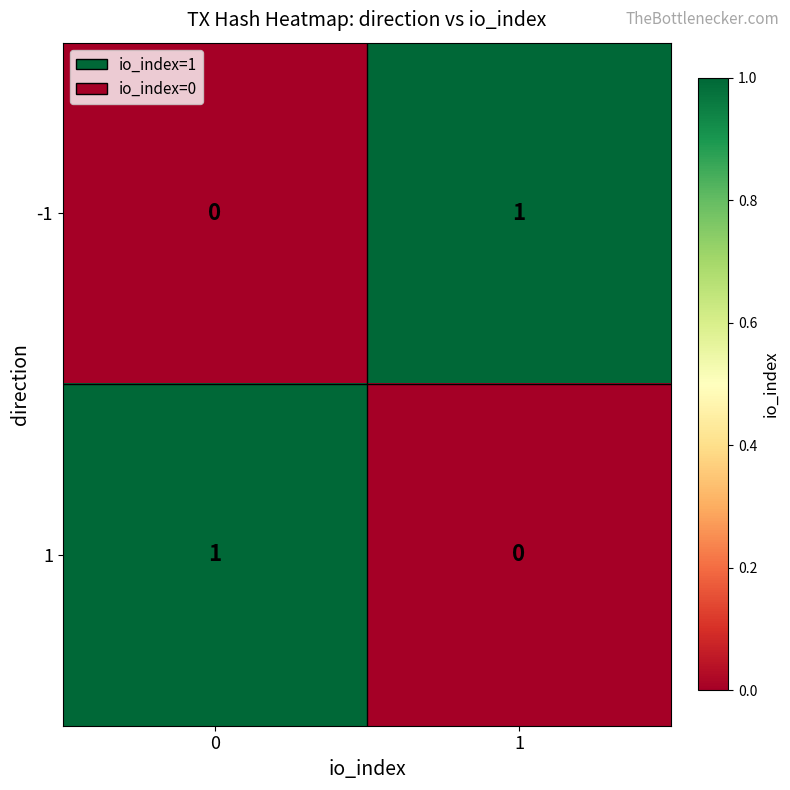

The 1 series shows 1 at 0. True or false?

True